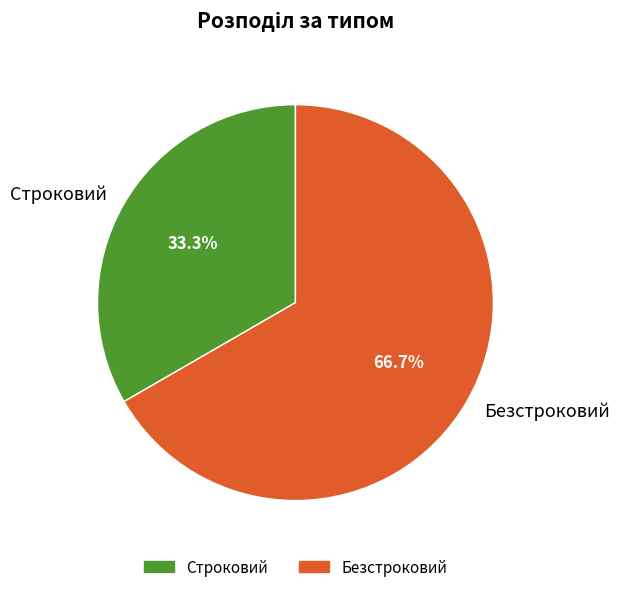

Combined, do Безстроковий and Строковий account for over 50%?

Yes